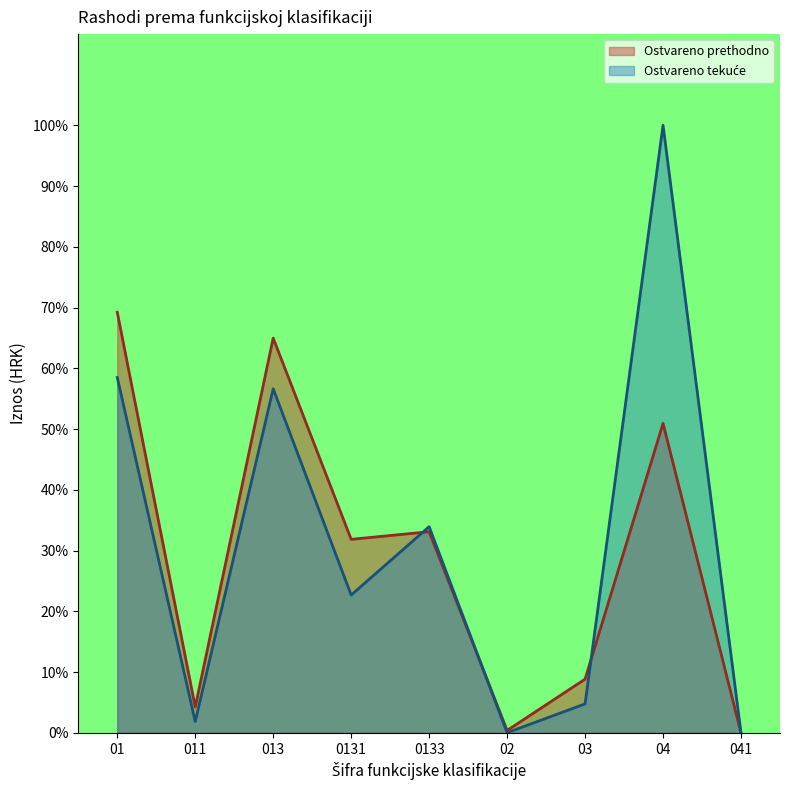

Reading left to right, transcribe all the data shown in this chart.

Ostvareno prethodno: 69.2	4.3	65.0	31.9	33.1	0.4	8.9	50.9	0.0
Ostvareno tekuće: 58.5	1.9	56.6	22.7	33.9	0.0	4.8	100.0	0.0